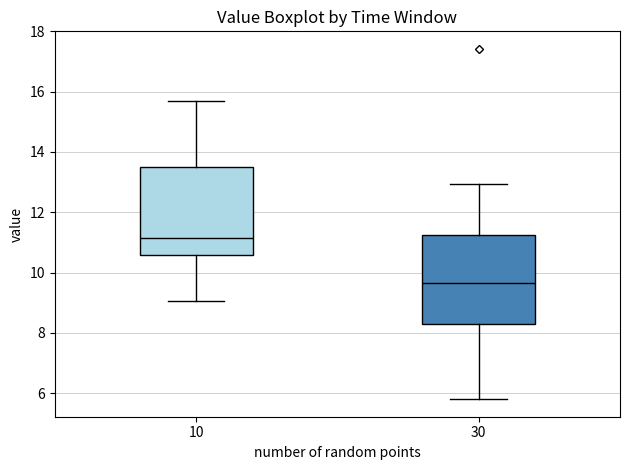

Where does the upper whisker of the box at x = 30 end on the y-axis? The values are not printed on the chart, so give them approximately, as read against the axis.

13.0